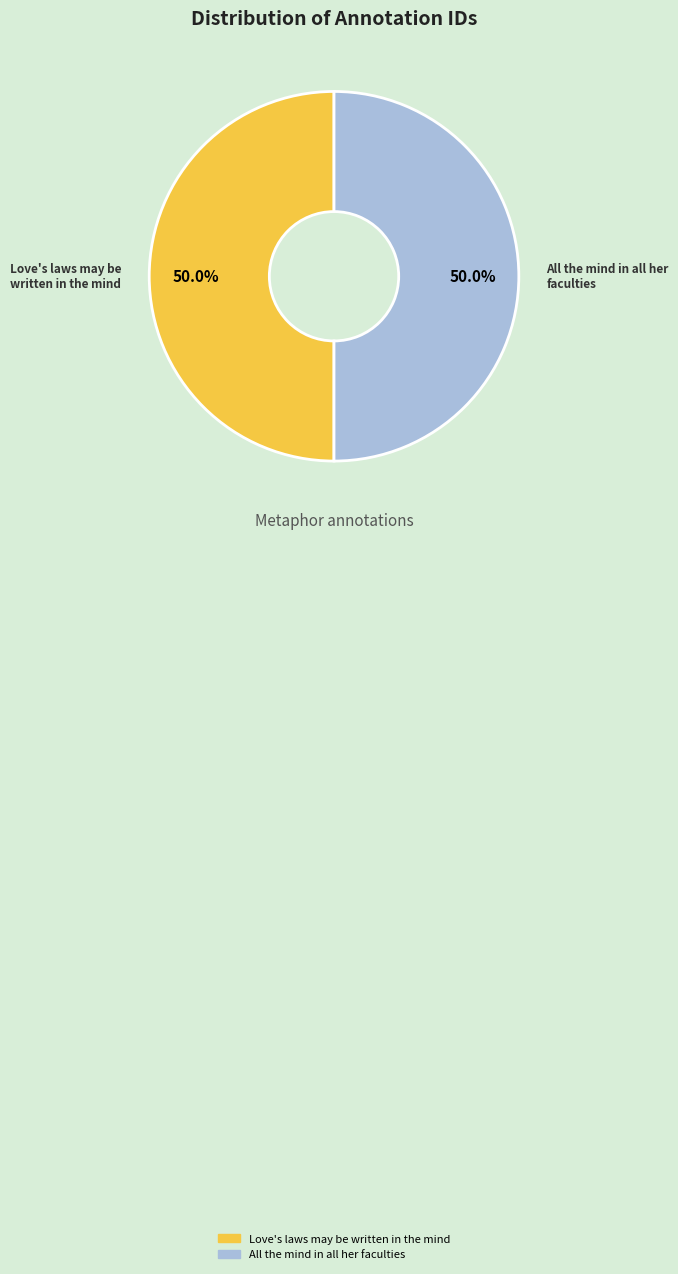

Is it true that All the mind in all her faculties is 55% of the pie?

False